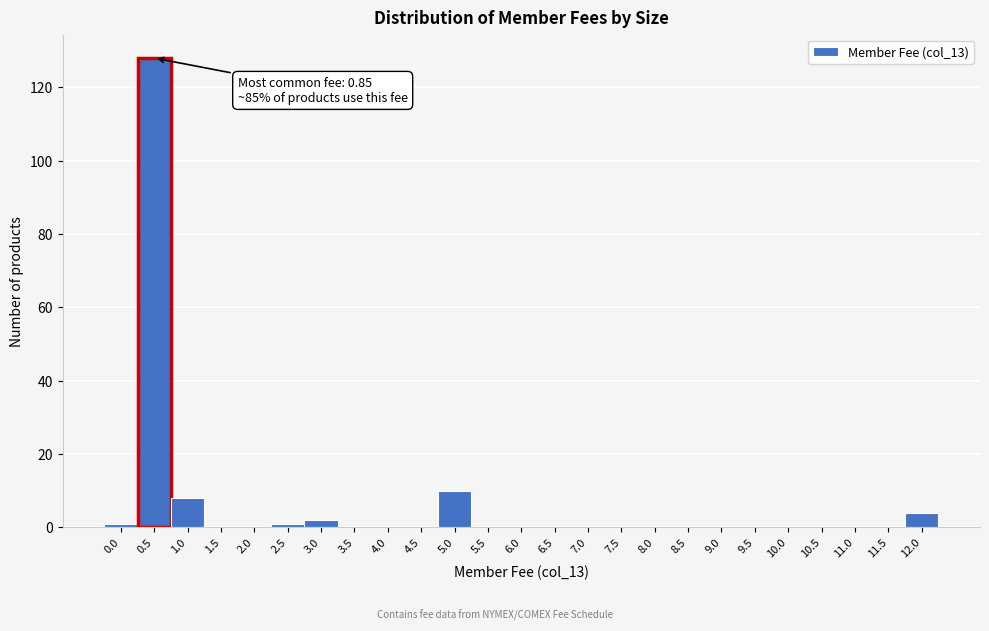

Reading left to right, what are all the values shown in this chart?

0.0=1	0.5=128	1.0=8	1.5=0	2.0=0	2.5=1	3.0=2	3.5=0	4.0=0	4.5=0	5.0=10	5.5=0	6.0=0	6.5=0	7.0=0	7.5=0	8.0=0	8.5=0	9.0=0	9.5=0	10.0=0	10.5=0	11.0=0	11.5=0	12.0=4